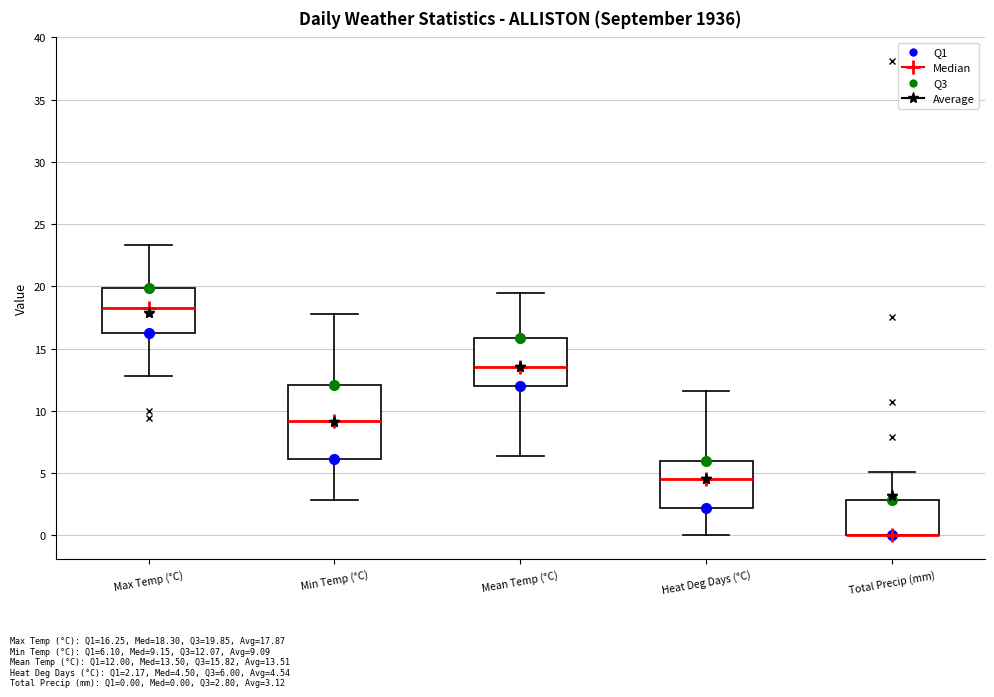

Reading left to right, read every box against the y-axis: the position of its median line, the range the box covers, and the ends of its whiskers. The values are not printed on the chart, so give them approximately, as read against the axis.

Max Temp (°C): median 18.5, box 16.5 to 20.0, whiskers 13.0 to 23.5
Min Temp (°C): median 9.0, box 6.0 to 12.0, whiskers 3.0 to 18.0
Mean Temp (°C): median 13.5, box 12.0 to 16.0, whiskers 6.5 to 19.5
Heat Deg Days (°C): median 4.5, box 2.0 to 6.0, whiskers 0.0 to 11.5
Total Precip (mm): median 0.0 (drawn on the box's lower edge), box 0.0 to 3.0, whiskers 0.0 to 5.0